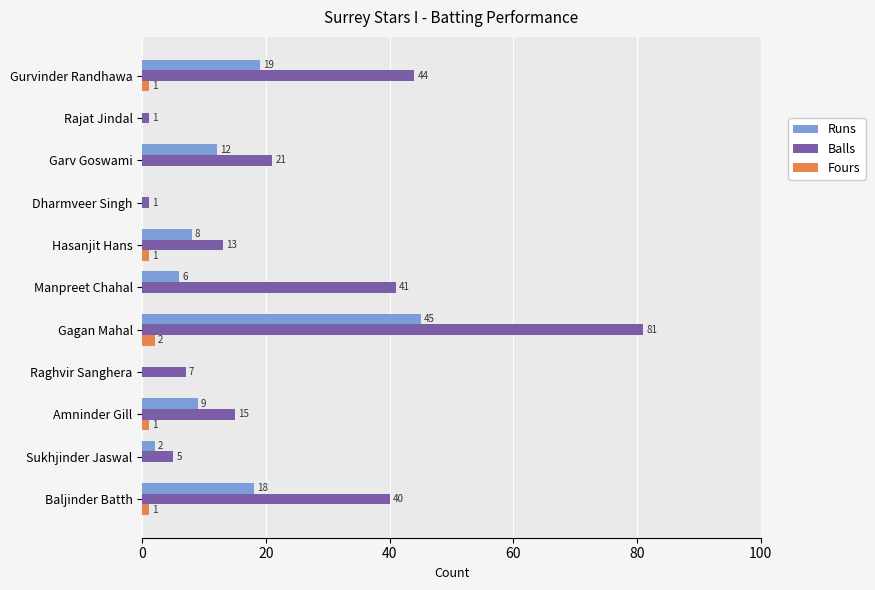

The Balls series shows 9 at Amninder Gill. True or false?

False